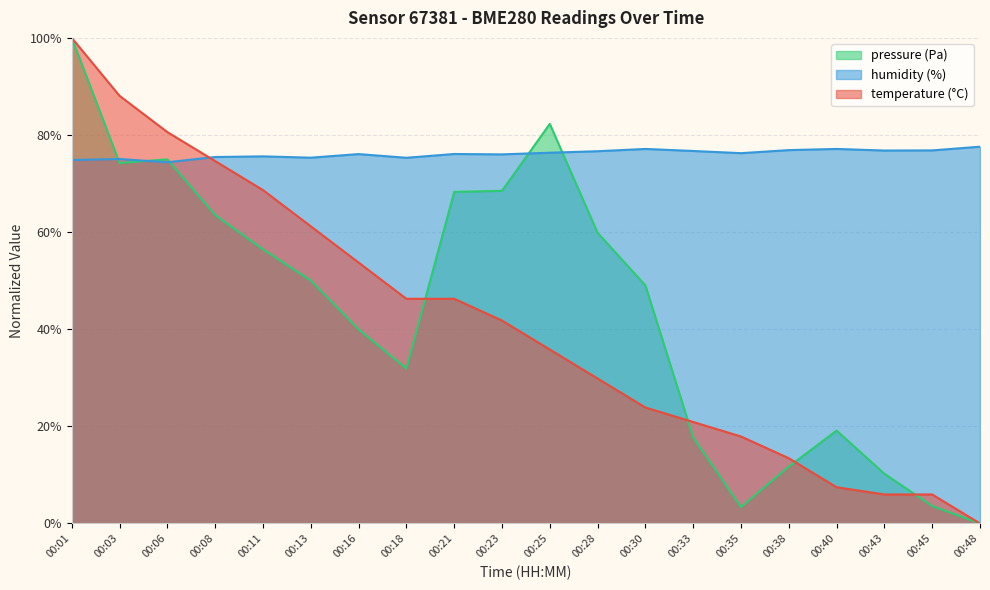

Where do humidity and pressure_kPa first cross each other?

00:01 and 00:03